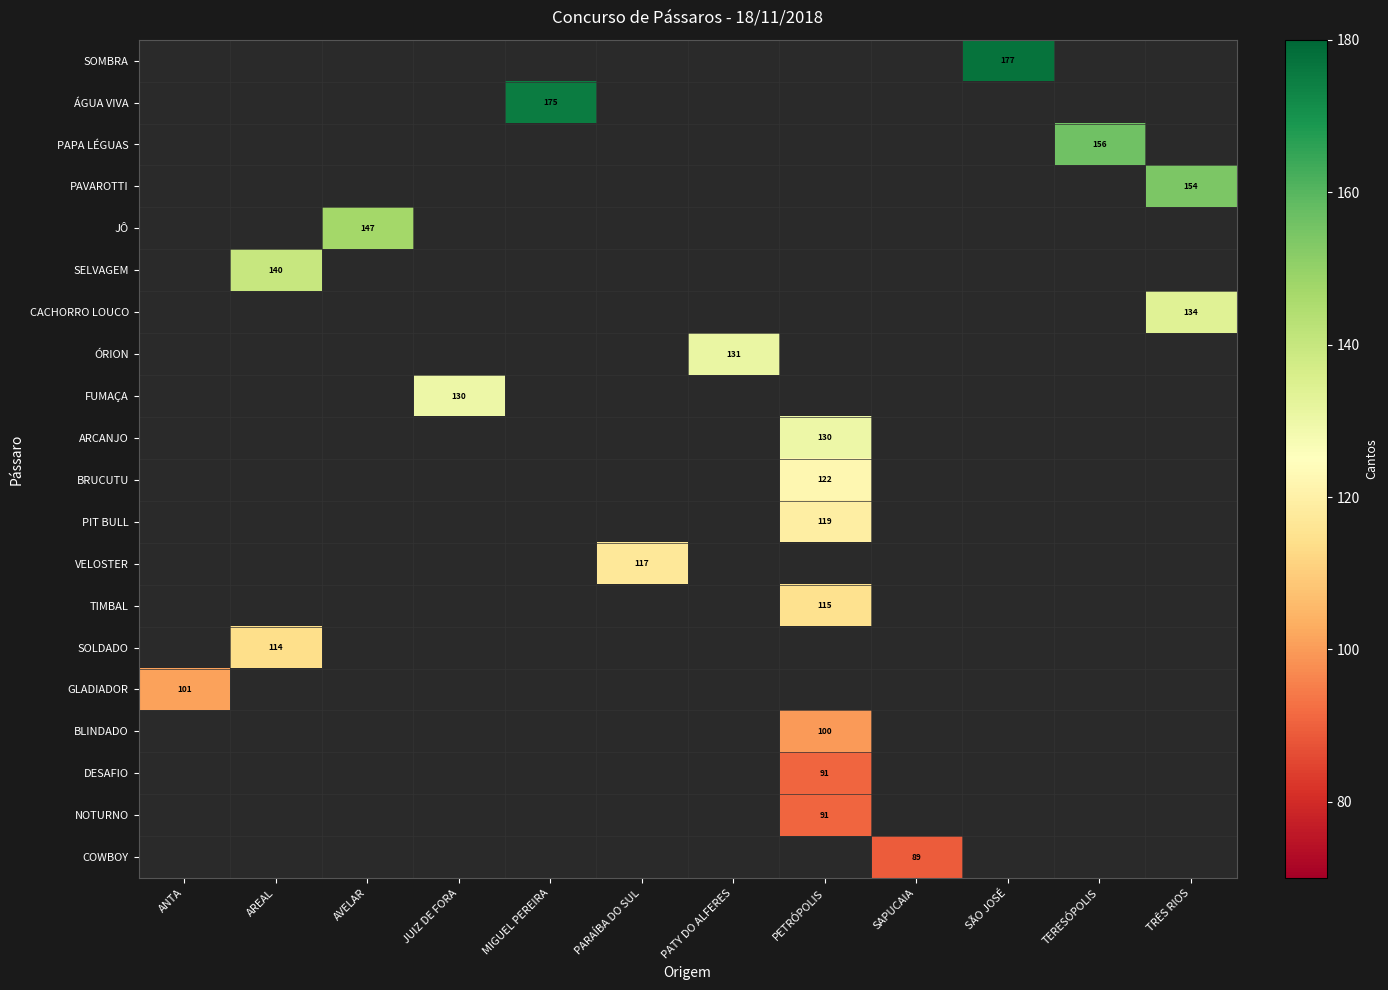

Is the value of SELVAGEM at AREAL greater than the value of JÔ at PATY DO ALFERES?

No